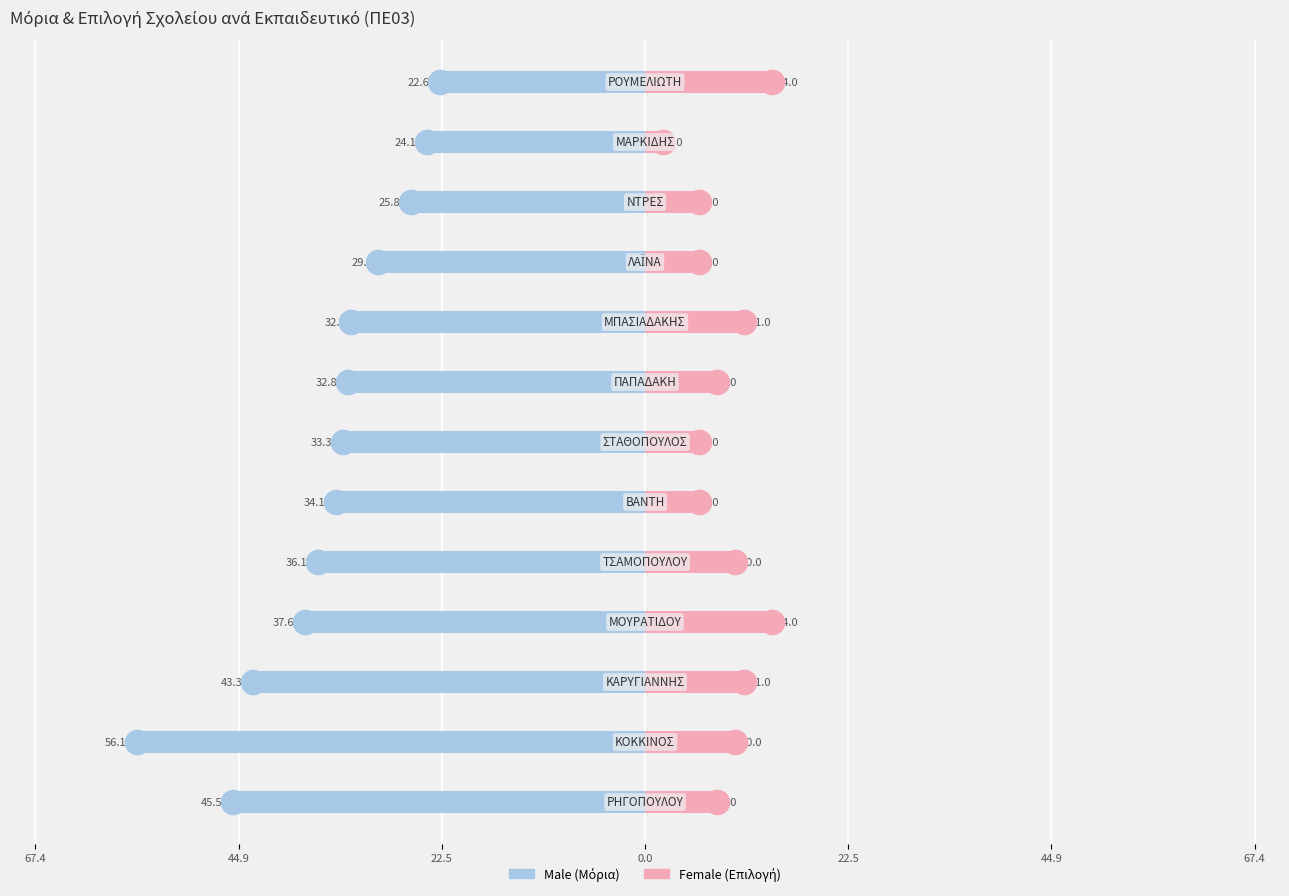

Is the value of Female at 8 greater than the value of Male at 22.5?

Yes